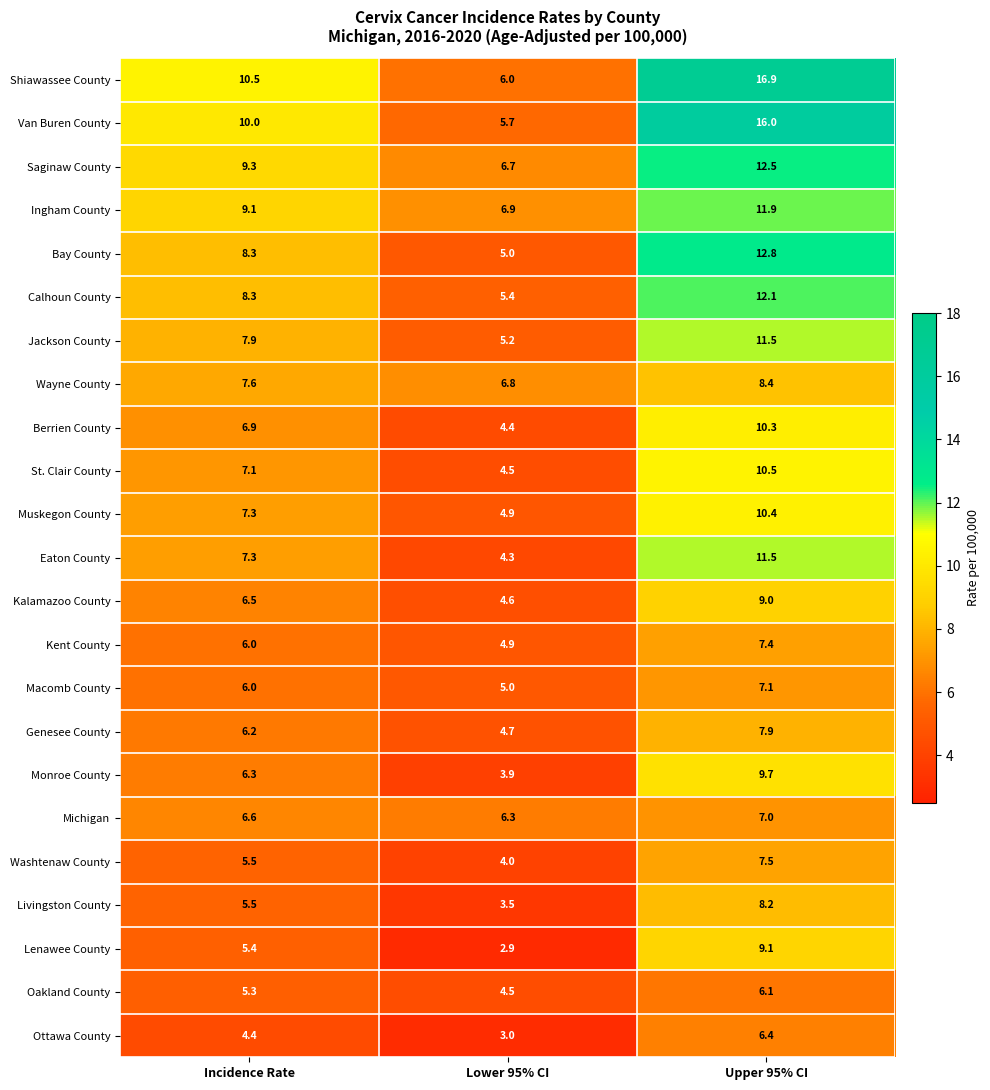

Between Incidence Rate and Upper 95% CI, which series saw the biggest shift?

Shiawassee County